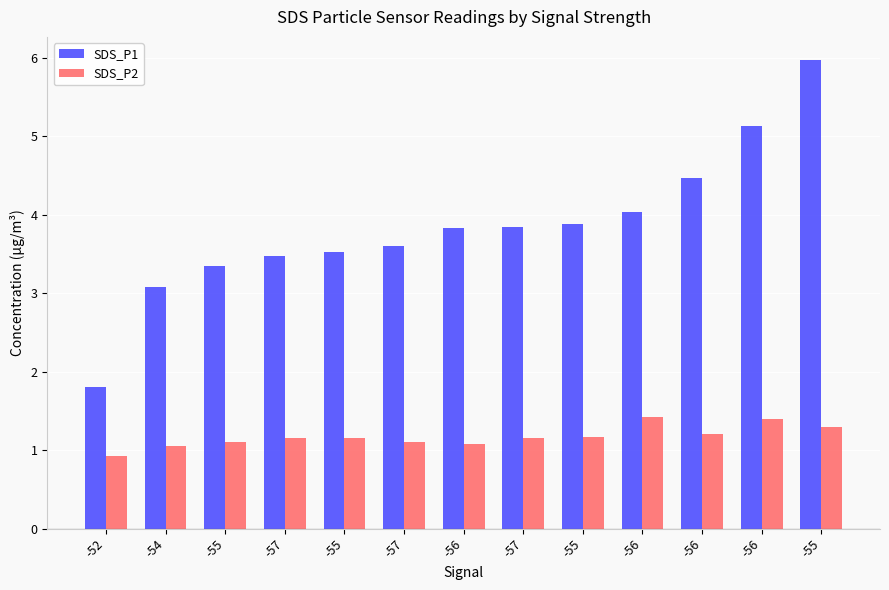

What are all the series names shown in the legend?

SDS_P1, SDS_P2